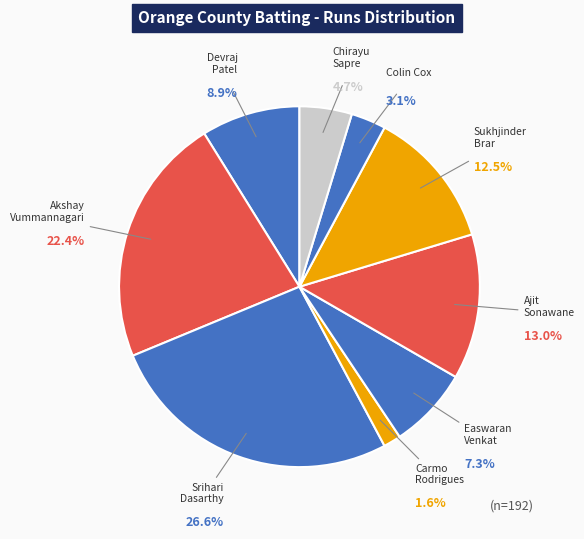

What is the largest slice in the pie chart?

Srihari Dasarthy